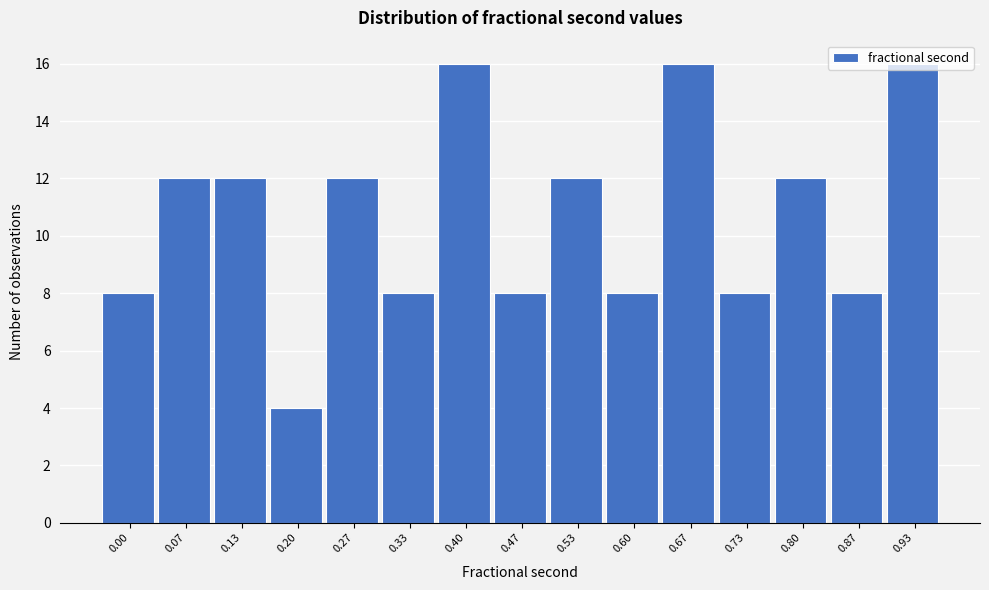

Read the value at 0.53.

12